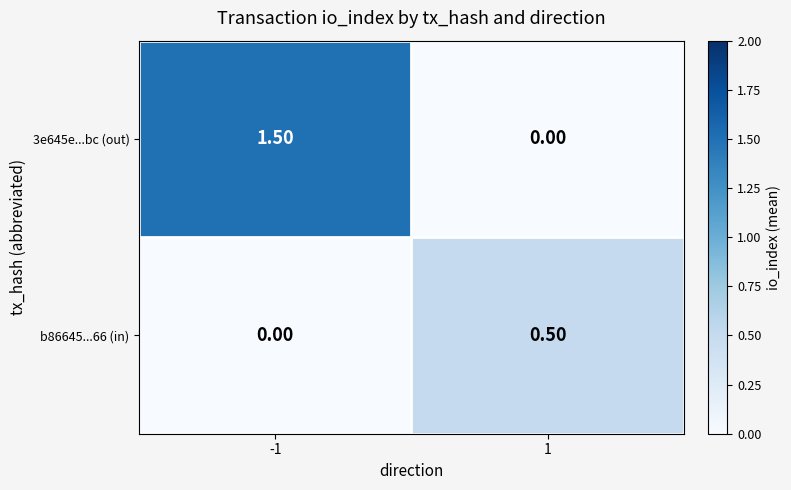

What is the spread (max minus min) of values at -1?

1.5